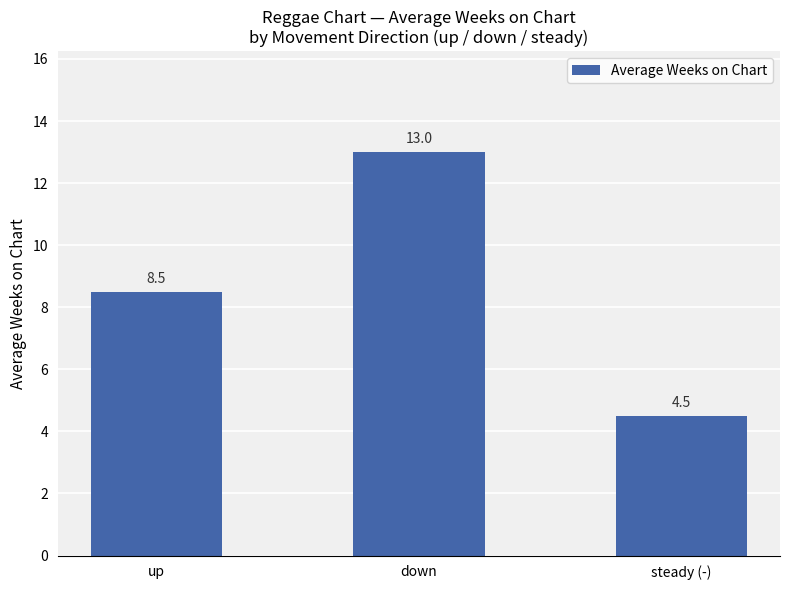

At which category does the chart reach its peak across all series?

down